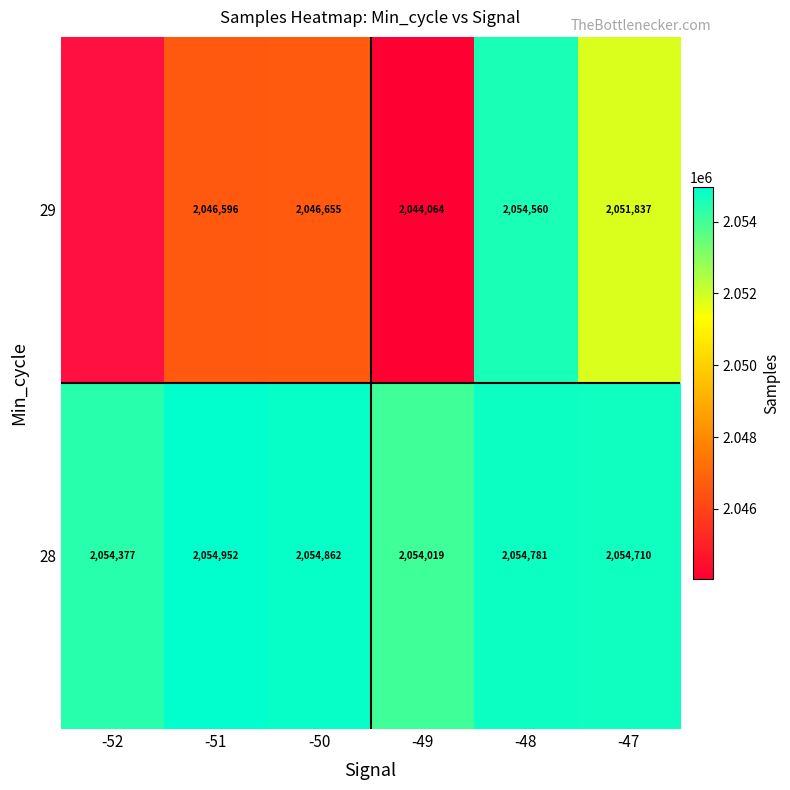

Is it true that 29 equals 901703 at -48?

False